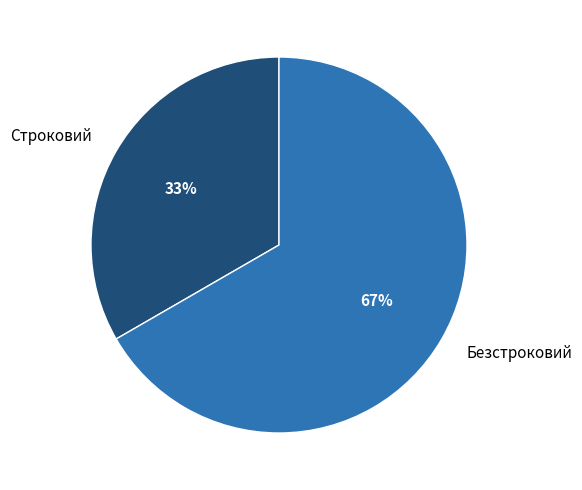

To the nearest percent, what portion does Безстроковий represent?

67%